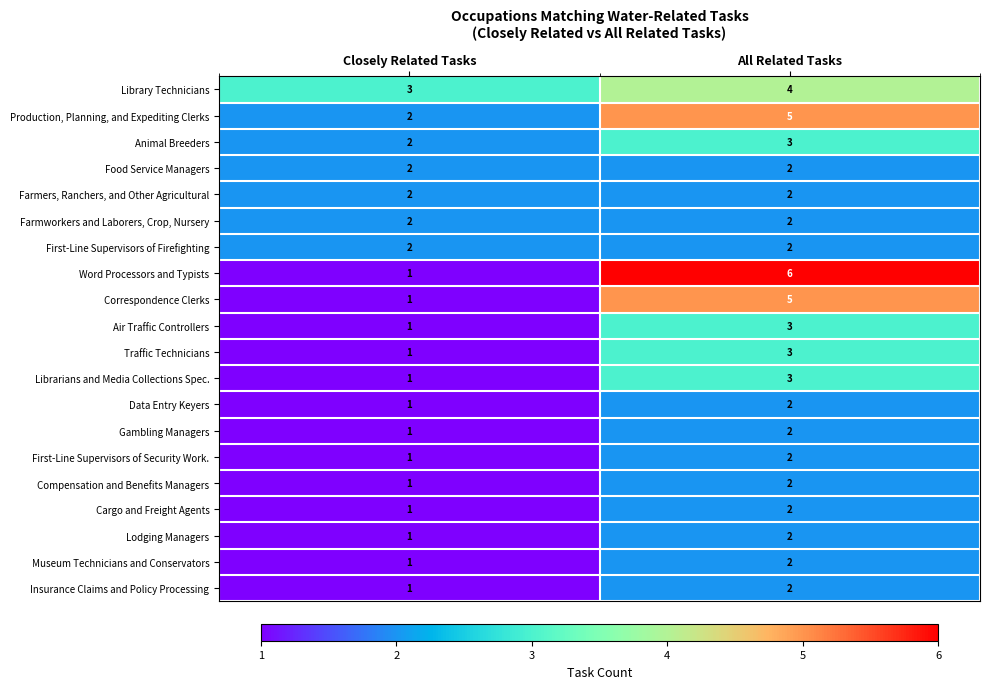

What is the sum of all First-Line Supervisors of Security Work. values?

3